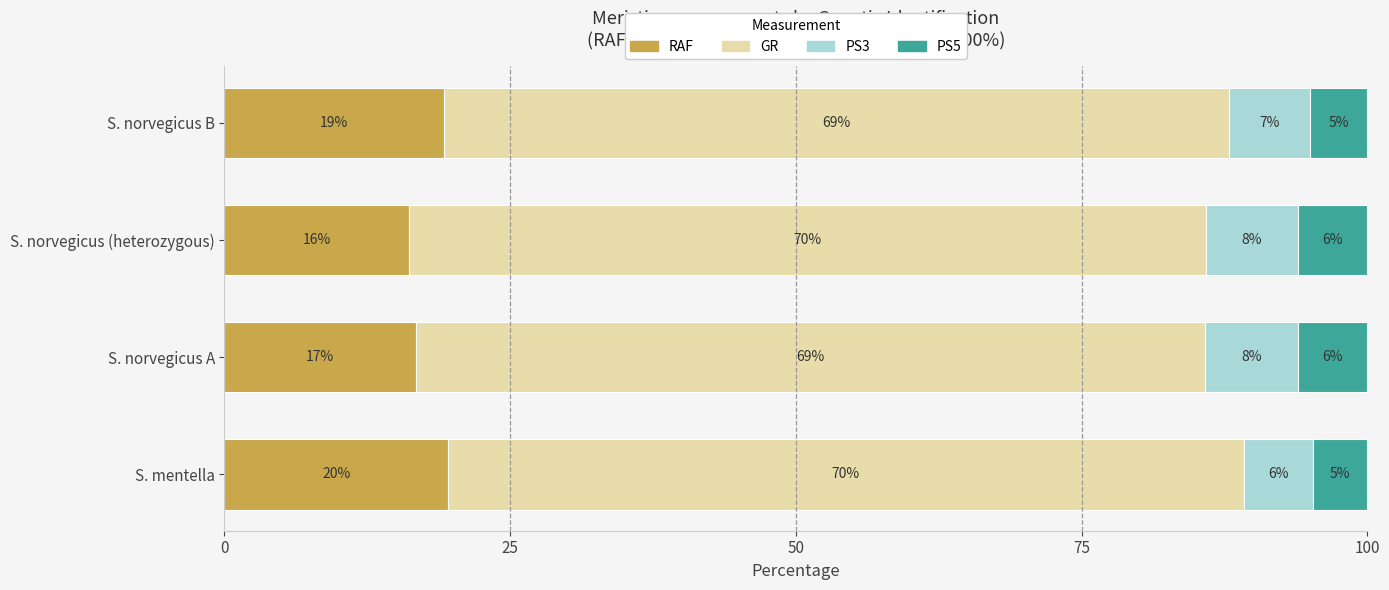

What are all the series names shown in the legend?

RAF, GR, PS3, PS5